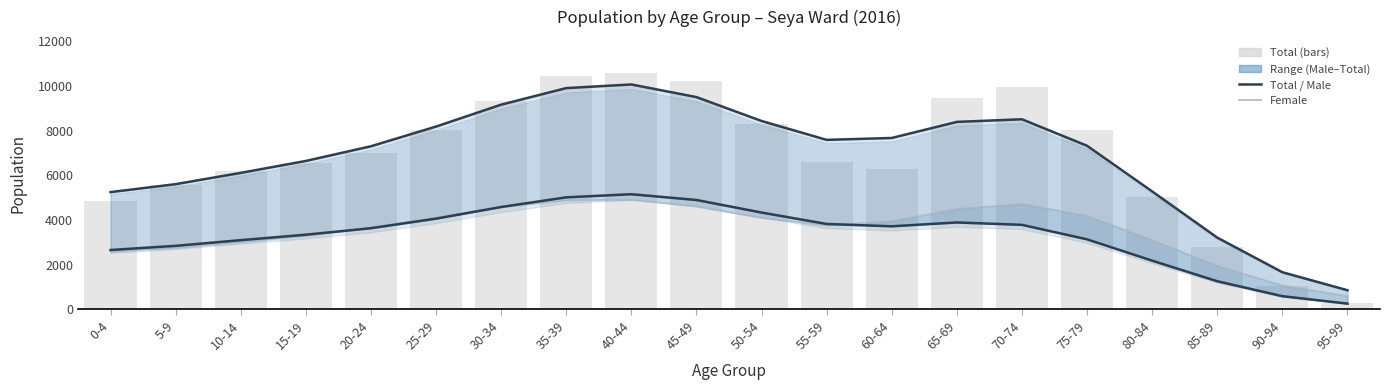

Between 60-64 and 75-79, which series saw the biggest shift?

Total (bars)